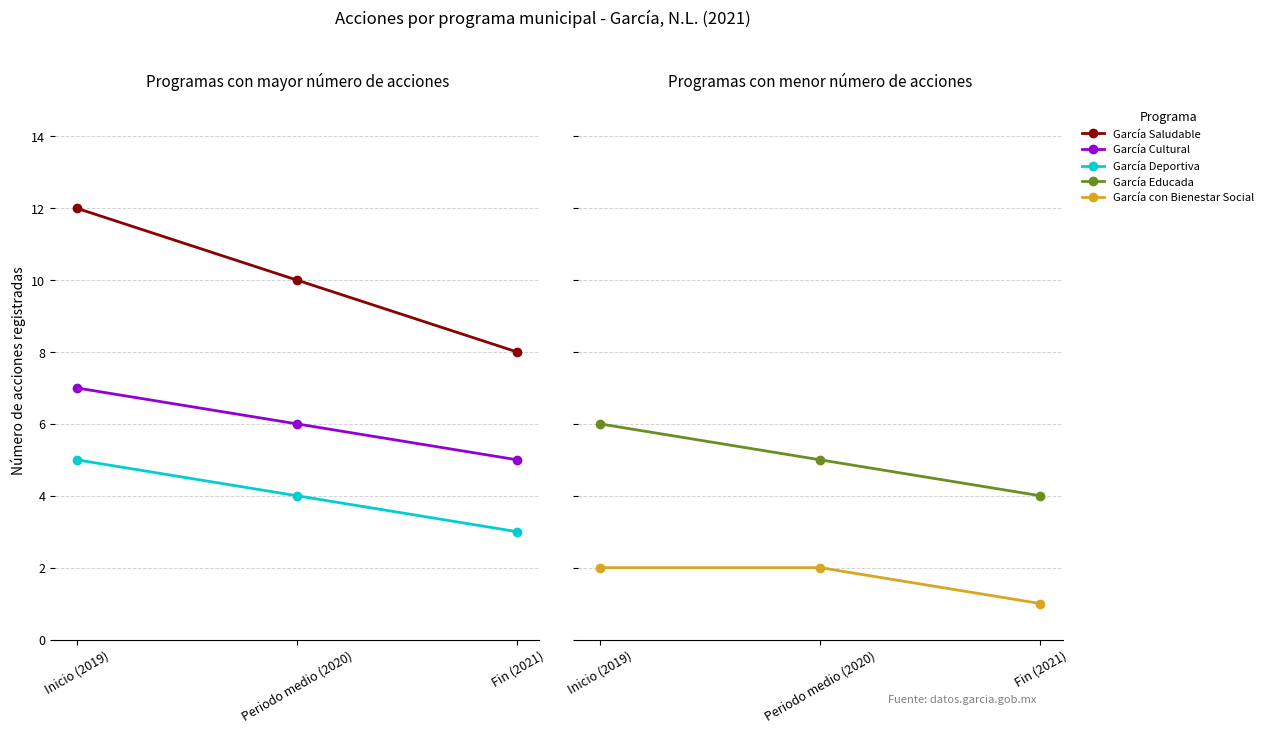

At which label does García Deportiva first exceed 4?

Inicio (2019)